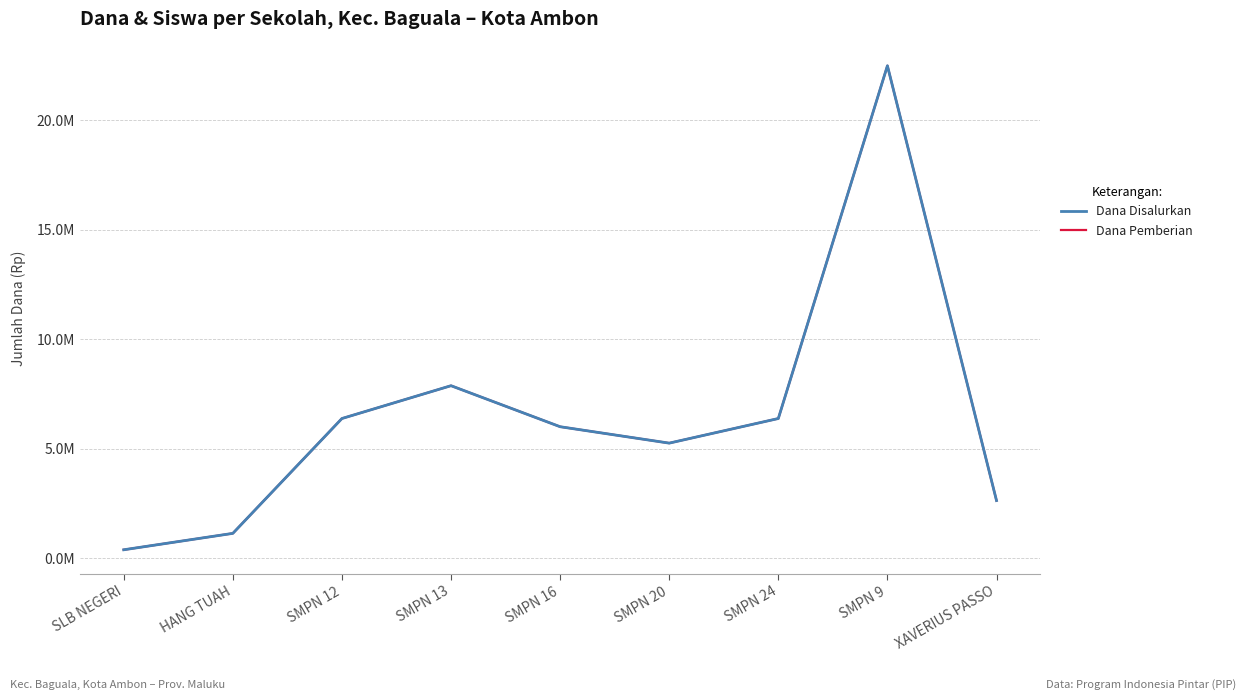

Reading right to left, transcribe all the data shown in this chart.

Dana Disalurkan: 2625000	22500000	6375000	5250000	6000000	7875000	6375000	1125000	375000
Dana Pemberian: 2625000	22500000	6375000	5250000	6000000	7875000	6375000	1125000	375000